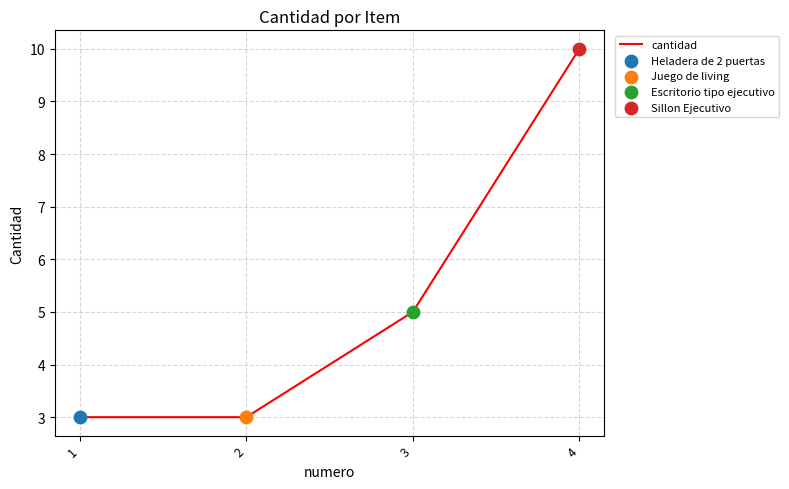

Between 2 and 3, which is larger?

3